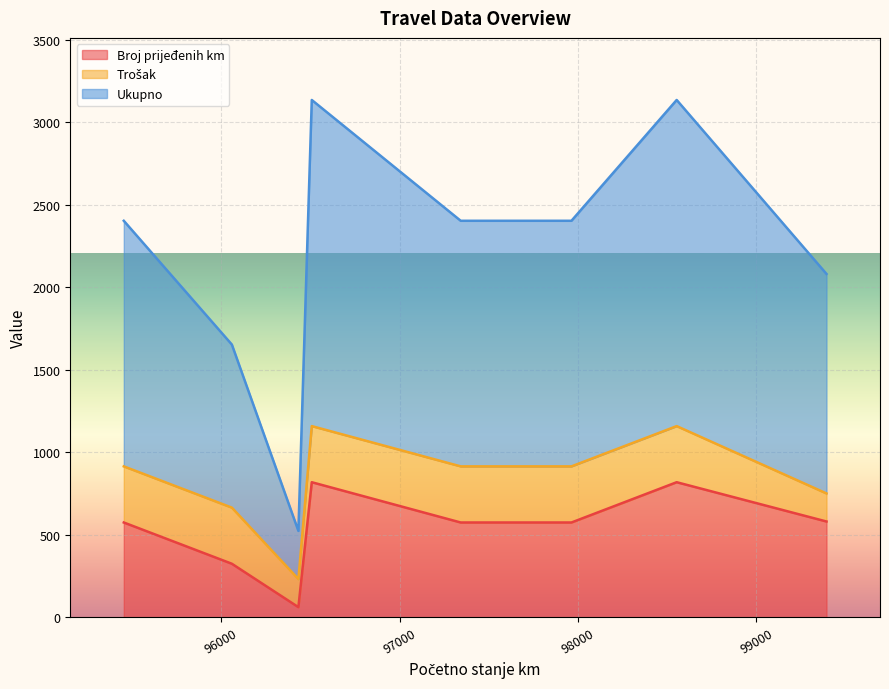

What is the sum of all Ukupno values?

17729